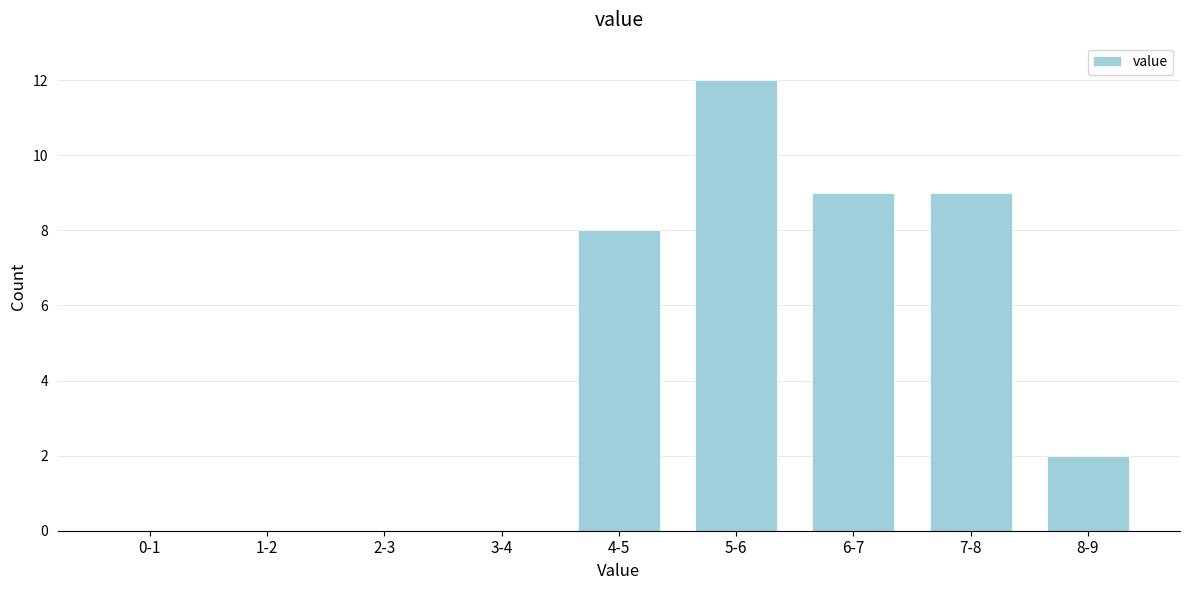

Reading left to right, extract all data points from this chart.

0-1=0	1-2=0	2-3=0	3-4=0	4-5=8	5-6=12	6-7=9	7-8=9	8-9=2